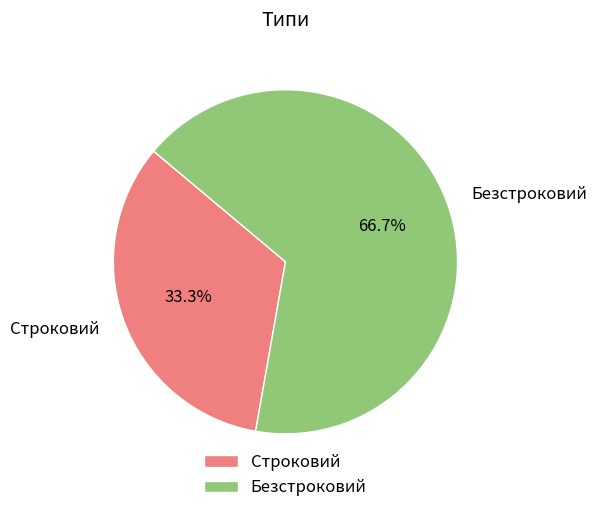

How many segments does this pie chart have?

2